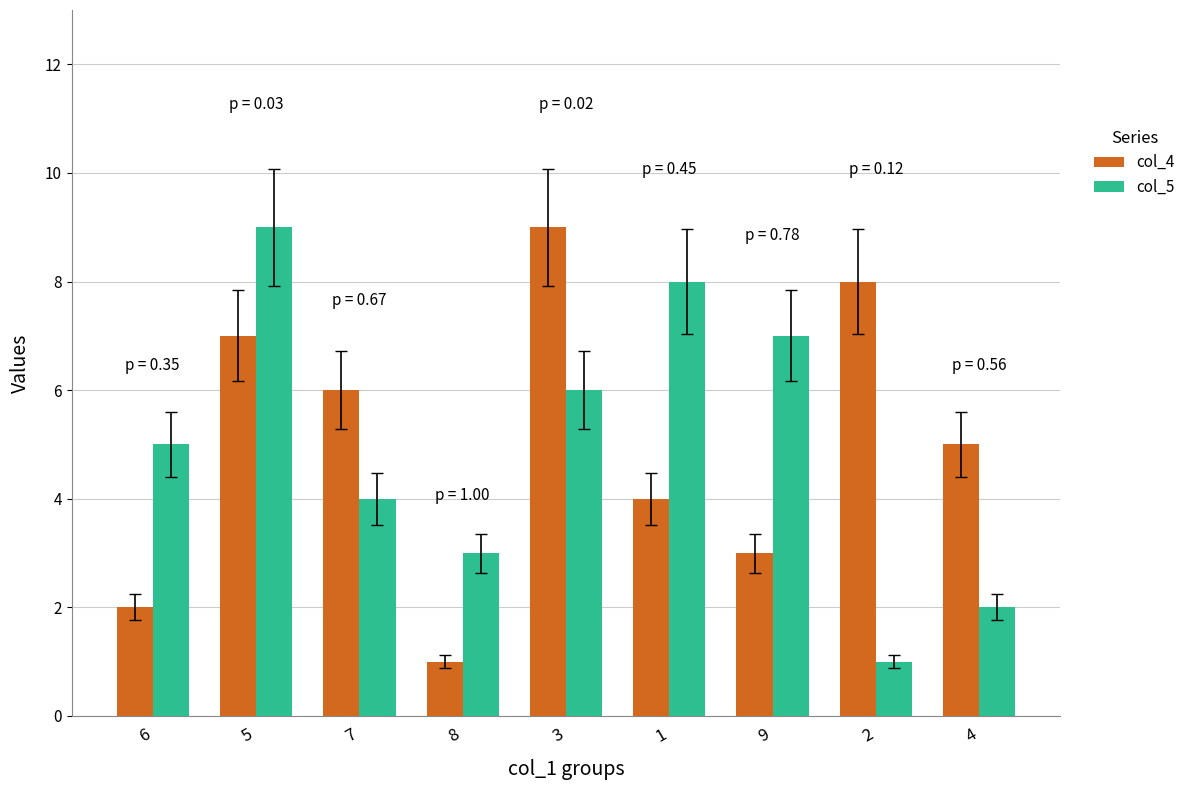

What is the average value of the col_4 series?

5